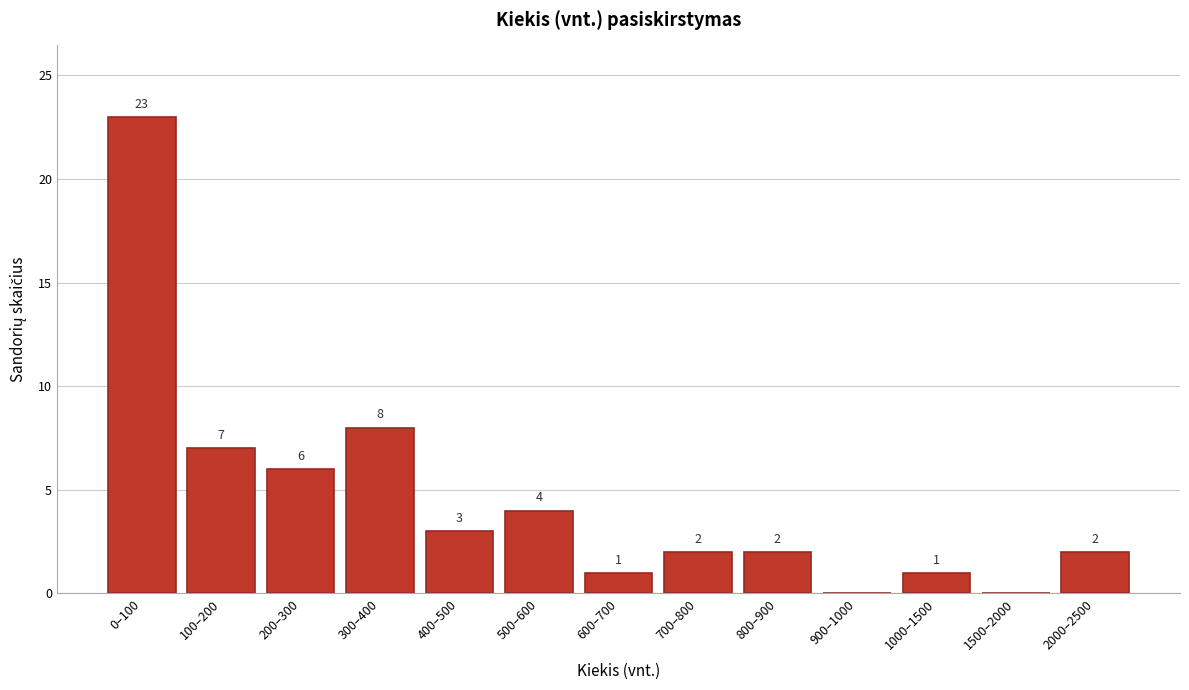

Reading left to right, list all the values displayed in this chart.

0–100=23	100–200=7	200–300=6	300–400=8	400–500=3	500–600=4	600–700=1	700–800=2	800–900=2	900–1000=0	1000–1500=1	1500–2000=0	2000–2500=2